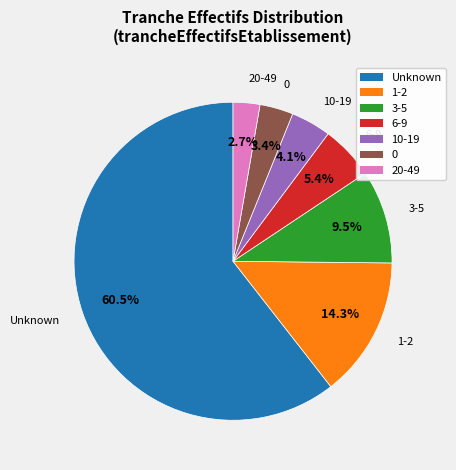

Count the number of slices in the pie.

7